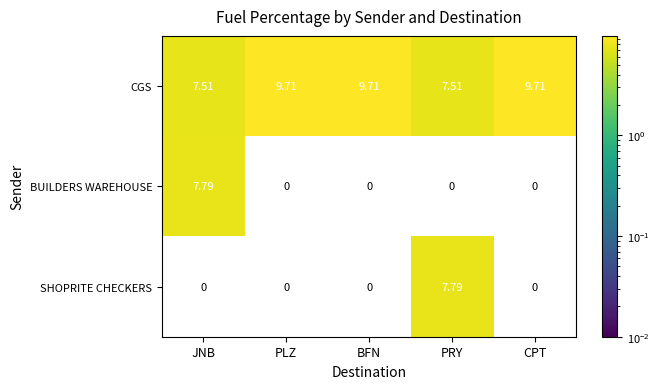

Which category has the highest value in the SHOPRITE CHECKERS series?

PRY